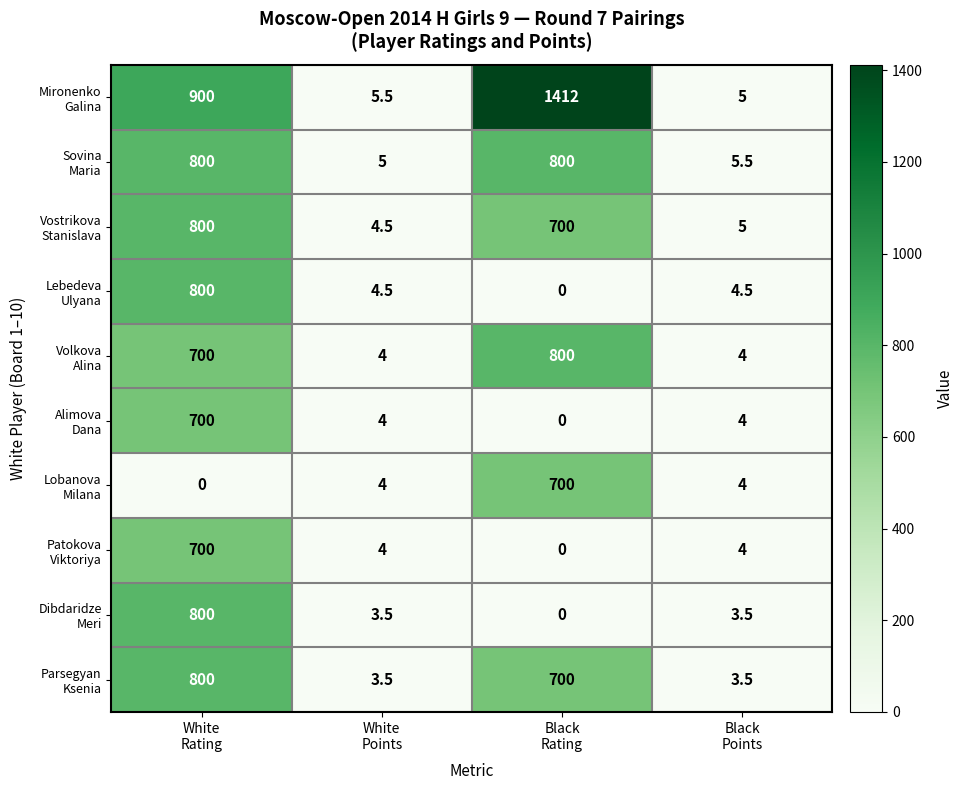

What is the maximum value shown in the chart?

1412.0